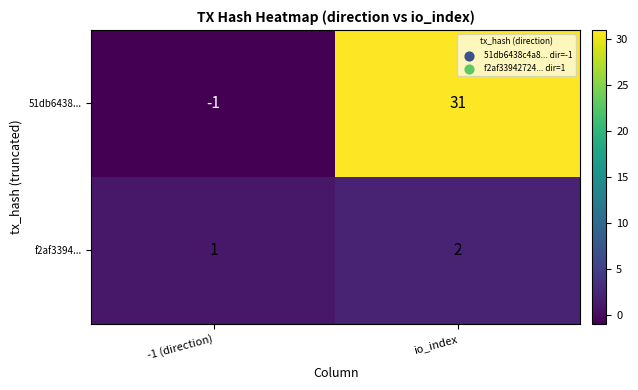

How many series are shown in this chart?

2